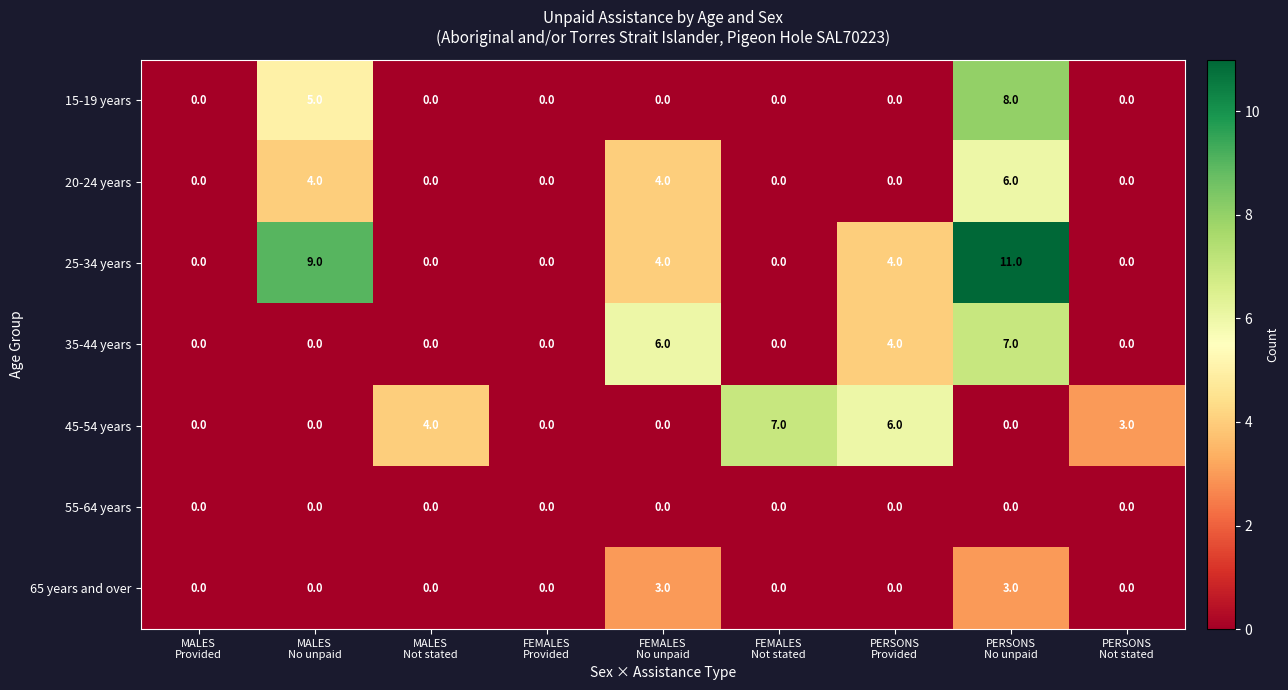

Which series has the widest spread of values?

25-34 years